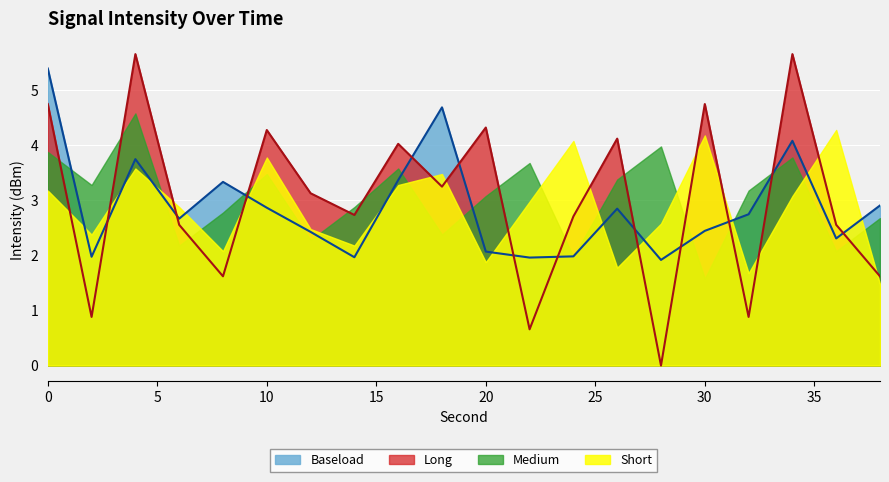

How many times do Long and Baseload cross each other?

12